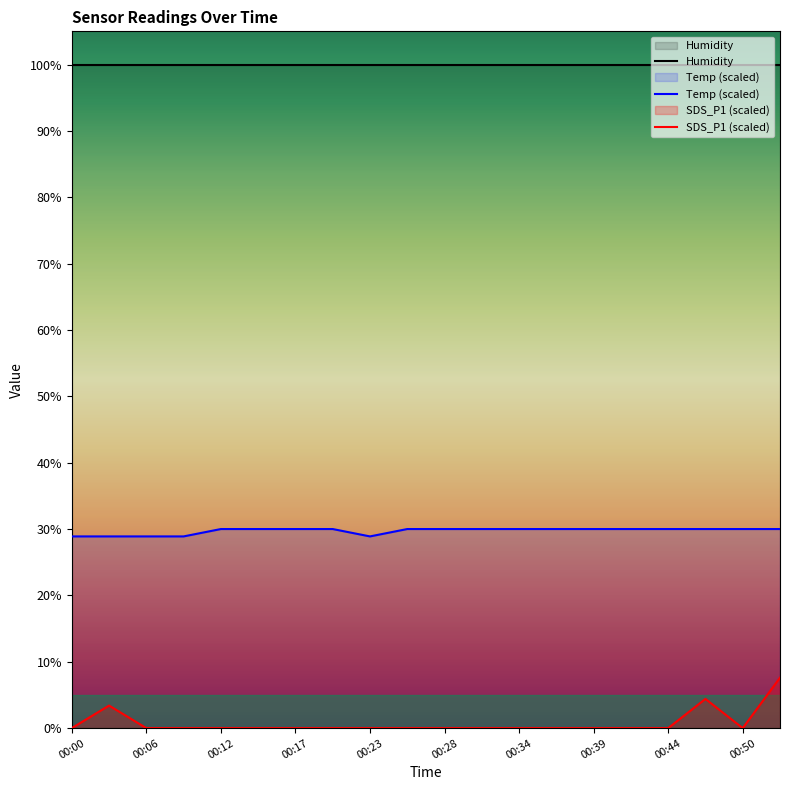

Rank the series by their average value, from lowest to highest.

SDS_P1 (scaled), Temp (scaled), Humidity